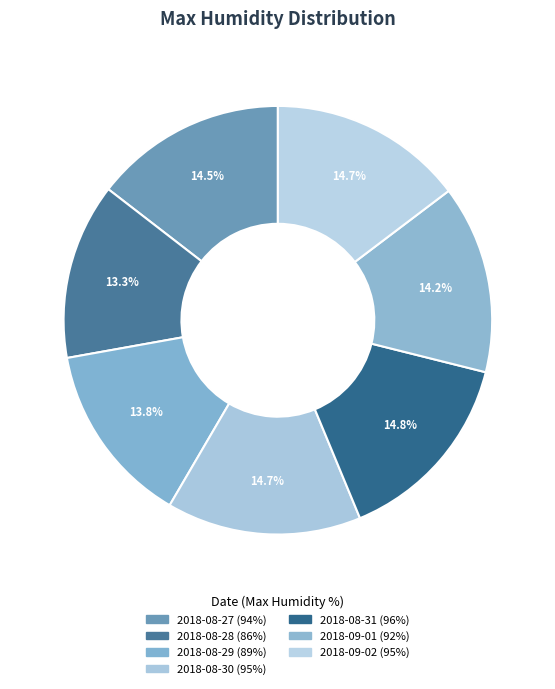

How many segments does this pie chart have?

7